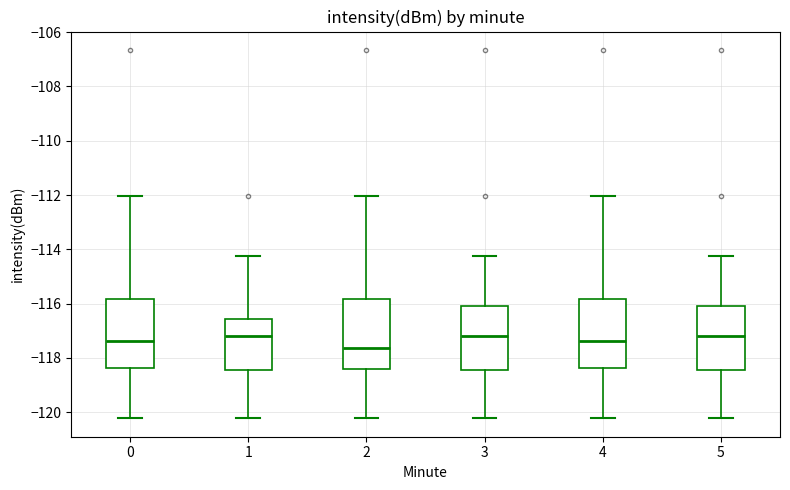

Reading left to right, transcribe this box plot: for each box, give where its median line is, the range the box spans, and where its two whiskers end, as read against the y-axis. The values are not printed on the chart, so give them approximately, as read against the axis.

0: median -117.4, box -118.4 to -115.8, whiskers -120.2 to -112.0
1: median -117.2, box -118.4 to -116.6, whiskers -120.2 to -114.2
2: median -117.6, box -118.4 to -115.8, whiskers -120.2 to -112.0
3: median -117.2, box -118.4 to -116.0, whiskers -120.2 to -114.2
4: median -117.4, box -118.4 to -115.8, whiskers -120.2 to -112.0
5: median -117.2, box -118.4 to -116.0, whiskers -120.2 to -114.2